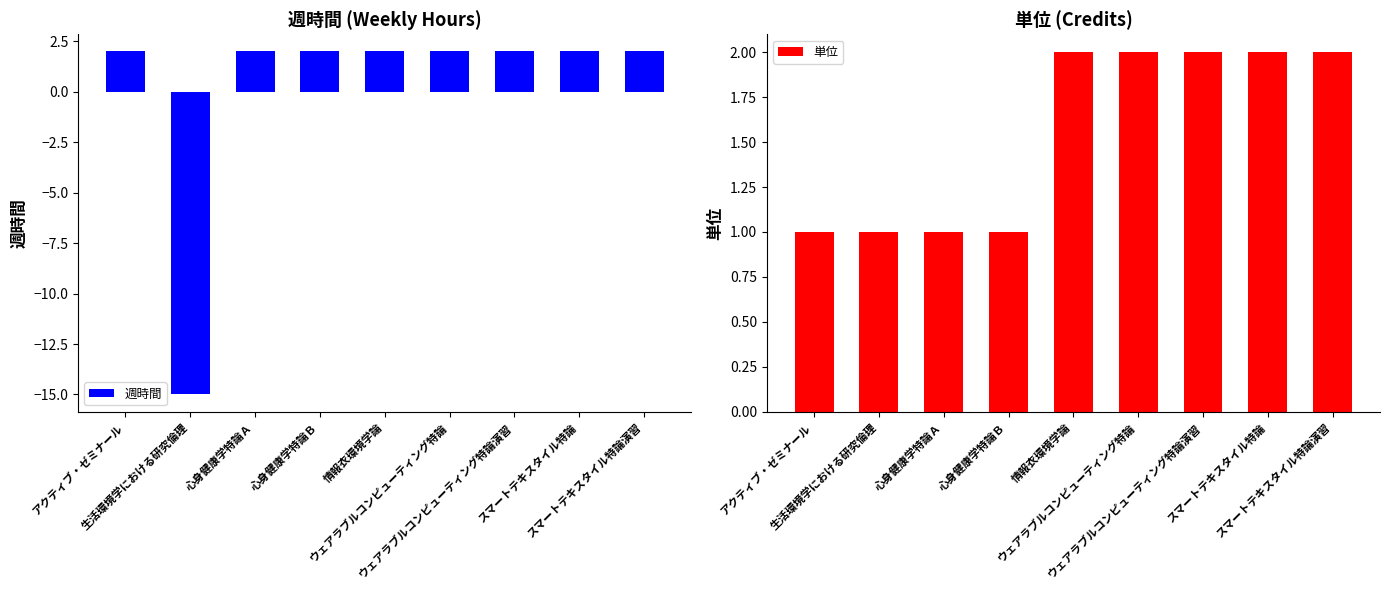

What is the lowest value of the 単位 series?

1